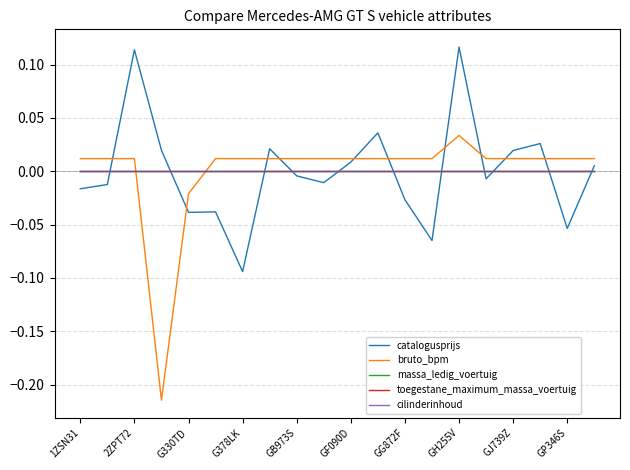

Does the chart have visible grid lines?

Yes